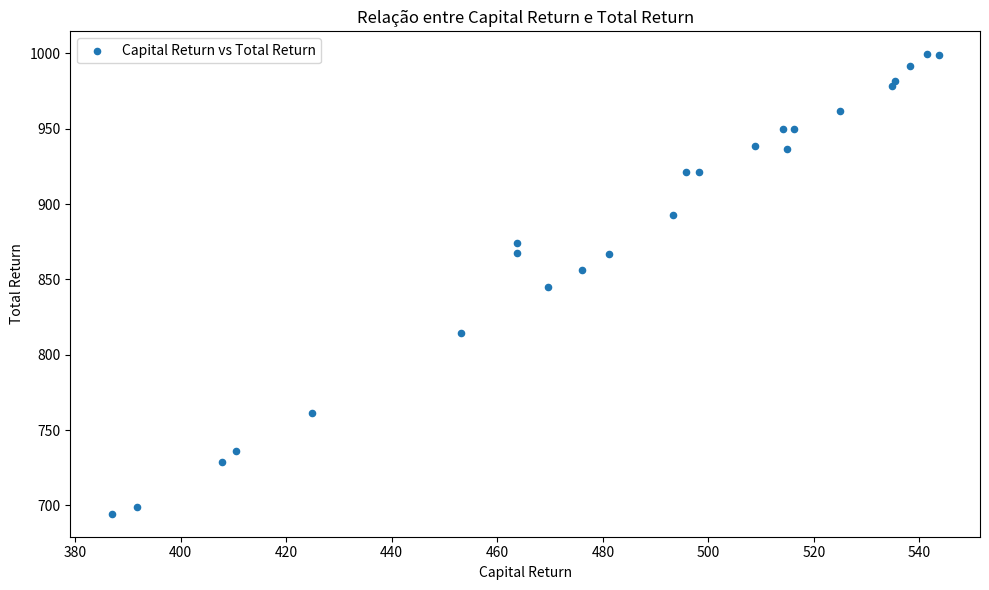

What is the range of X values (max minus min)?

156.7